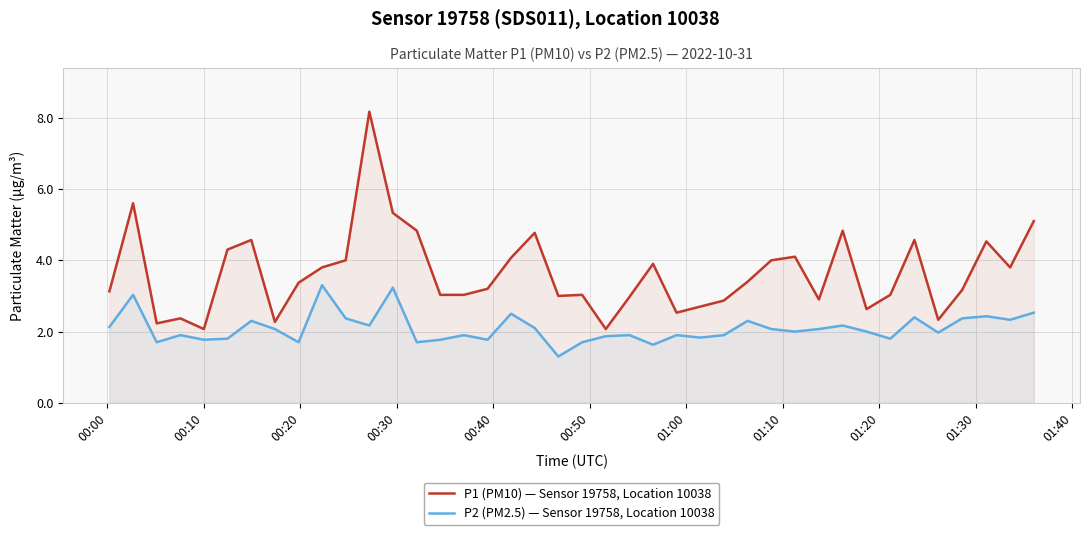

What is the highest value of the P2 (PM2.5) — Sensor 19758, Location 10038 series?

3.3